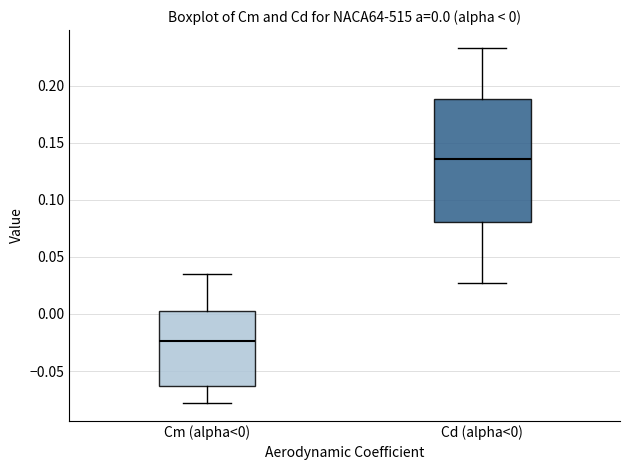

Which box has the highest median line?

Cd (alpha<0)